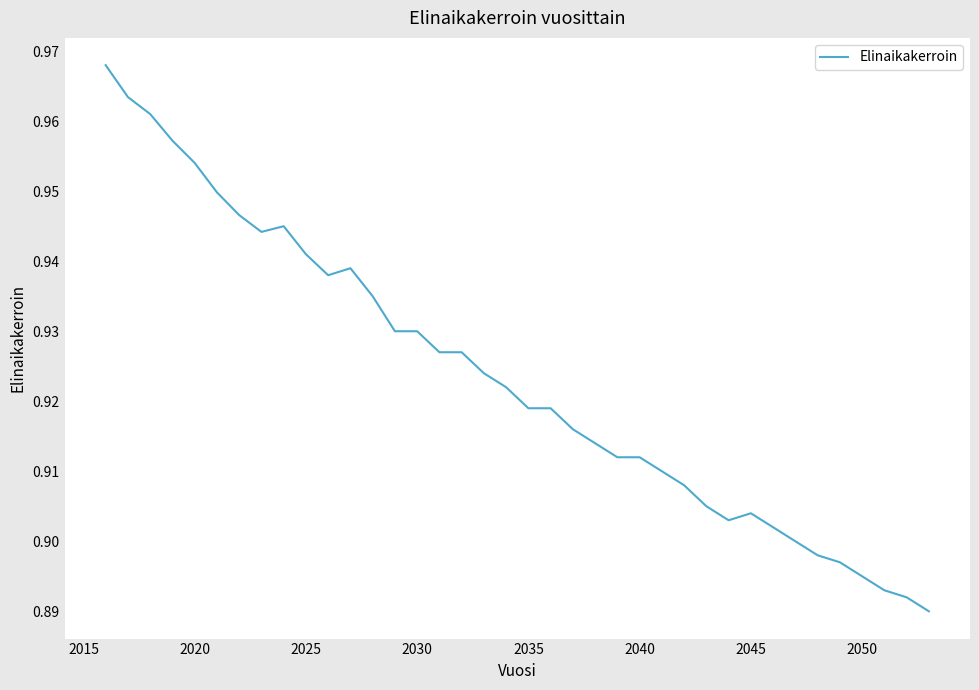

How many lines are shown in the chart?

1